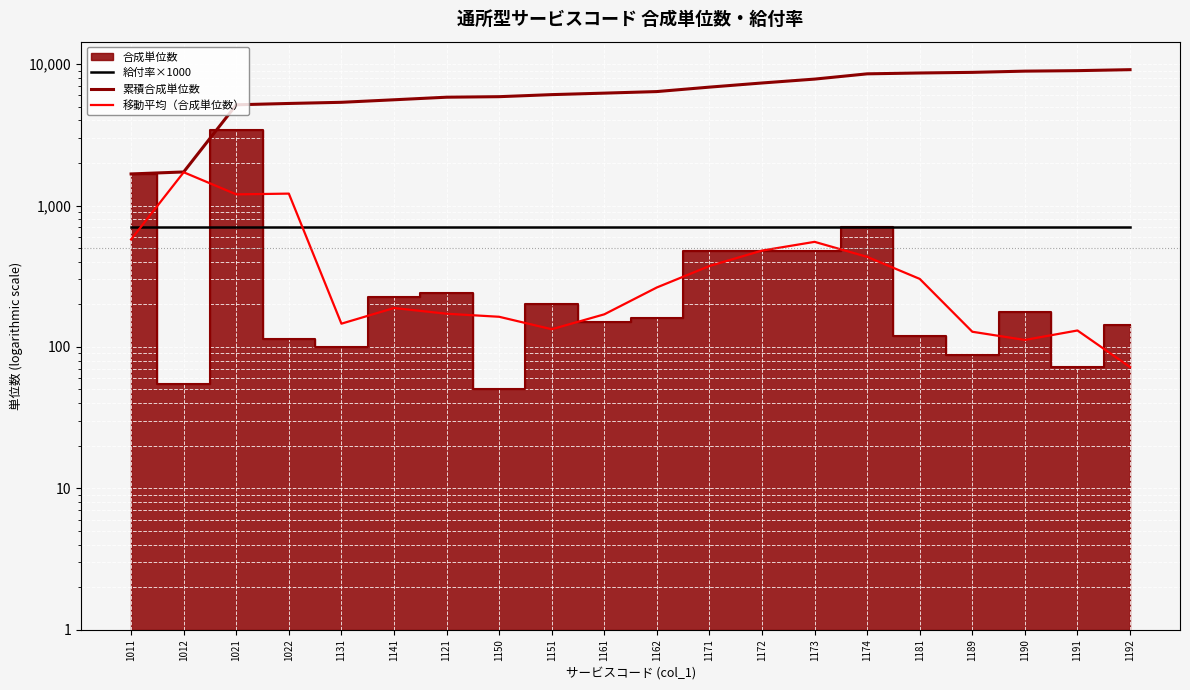

At which category is the sum across all series the highest?

1192